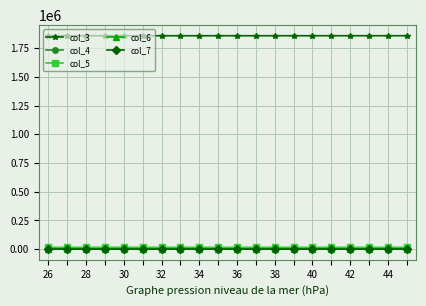

What are all the series names shown in the legend?

col_3, col_4, col_5, col_6, col_7